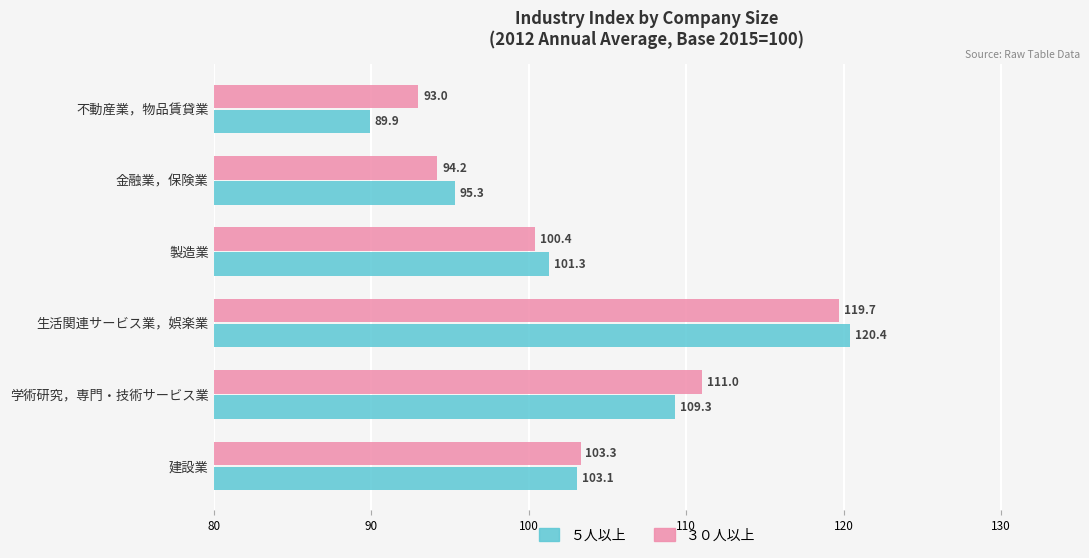

At how many categories does at least one series exceed 98?

4